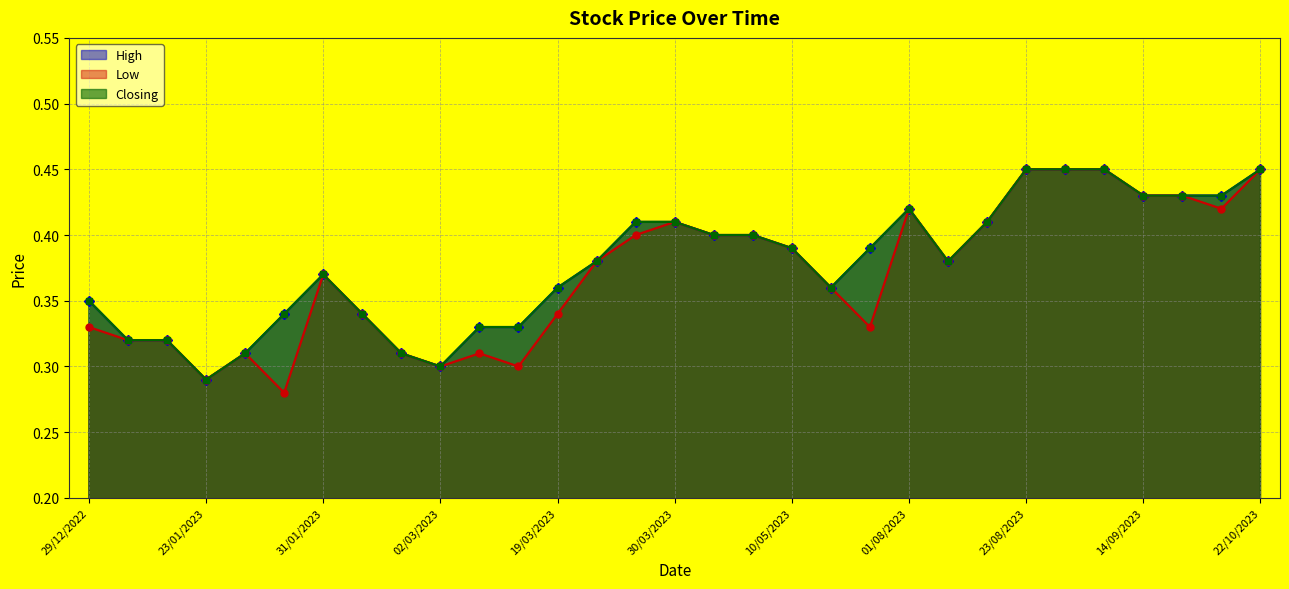

Which label corresponds to the smallest value in the chart?

30/01/2023